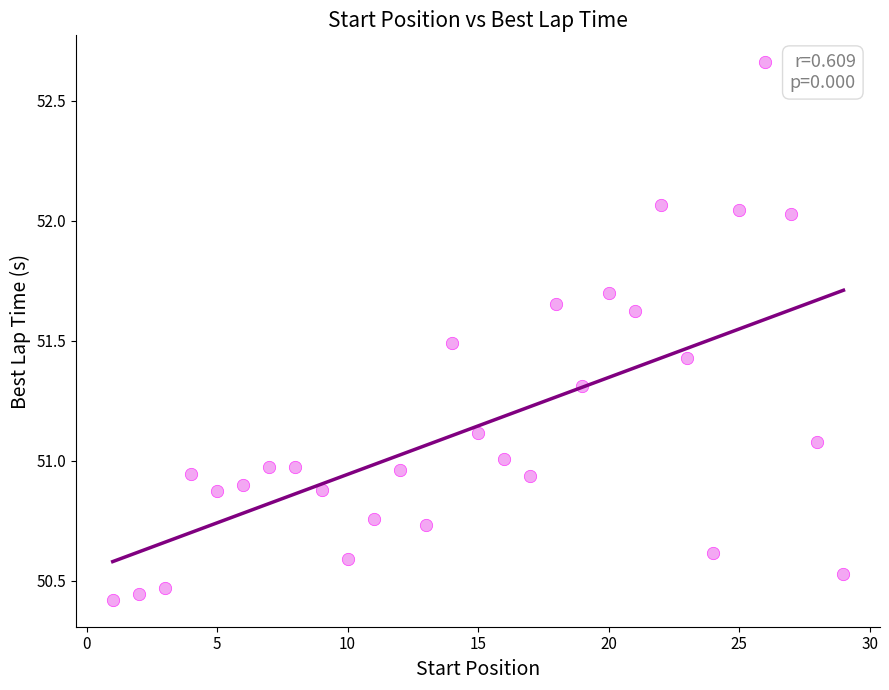

What is the range of Y values (max minus min)?

2.2